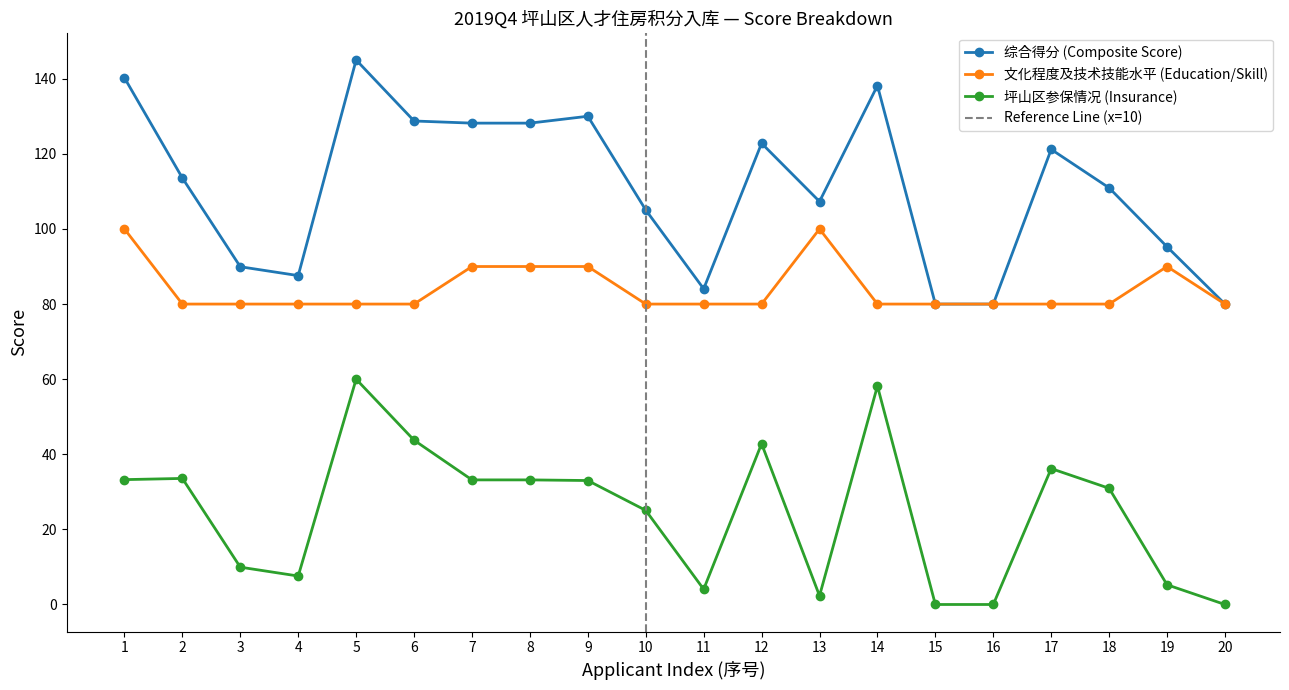

Reading left to right, transcribe all the data shown in this chart.

综合得分 (Composite Score): 140.2	113.6	89.9	87.6	145.0	128.8	128.2	128.2	130.0	105.1	84.1	122.8	107.3	138.2	80.0	80.0	121.2	110.9	95.2	80.0
文化程度及技术技能水平 (Education/Skill): 100.0	80.0	80.0	80.0	80.0	80.0	90.0	90.0	90.0	80.0	80.0	80.0	100.0	80.0	80.0	80.0	80.0	80.0	90.0	80.0
坪山区参保情况 (Insurance): 33.2	33.6	9.9	7.6	60.0	43.8	33.2	33.2	33.0	25.1	4.1	42.8	2.3	58.2	0.0	0.0	36.2	30.9	5.2	0.0